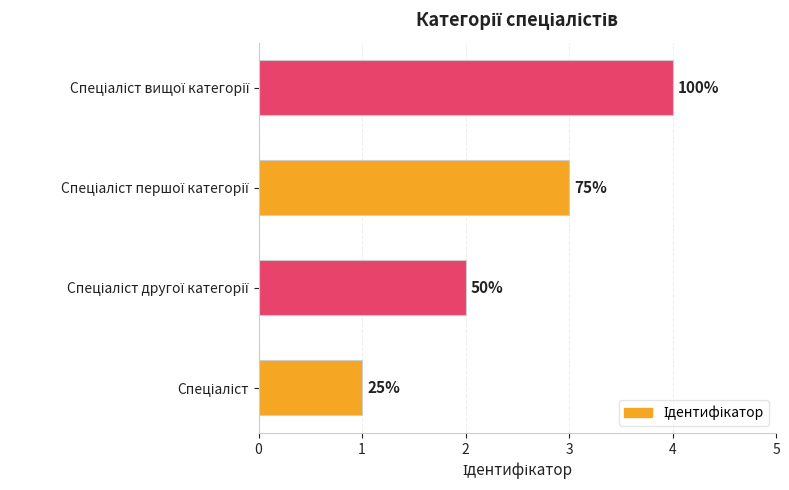

Does the chart contain any negative values?

No